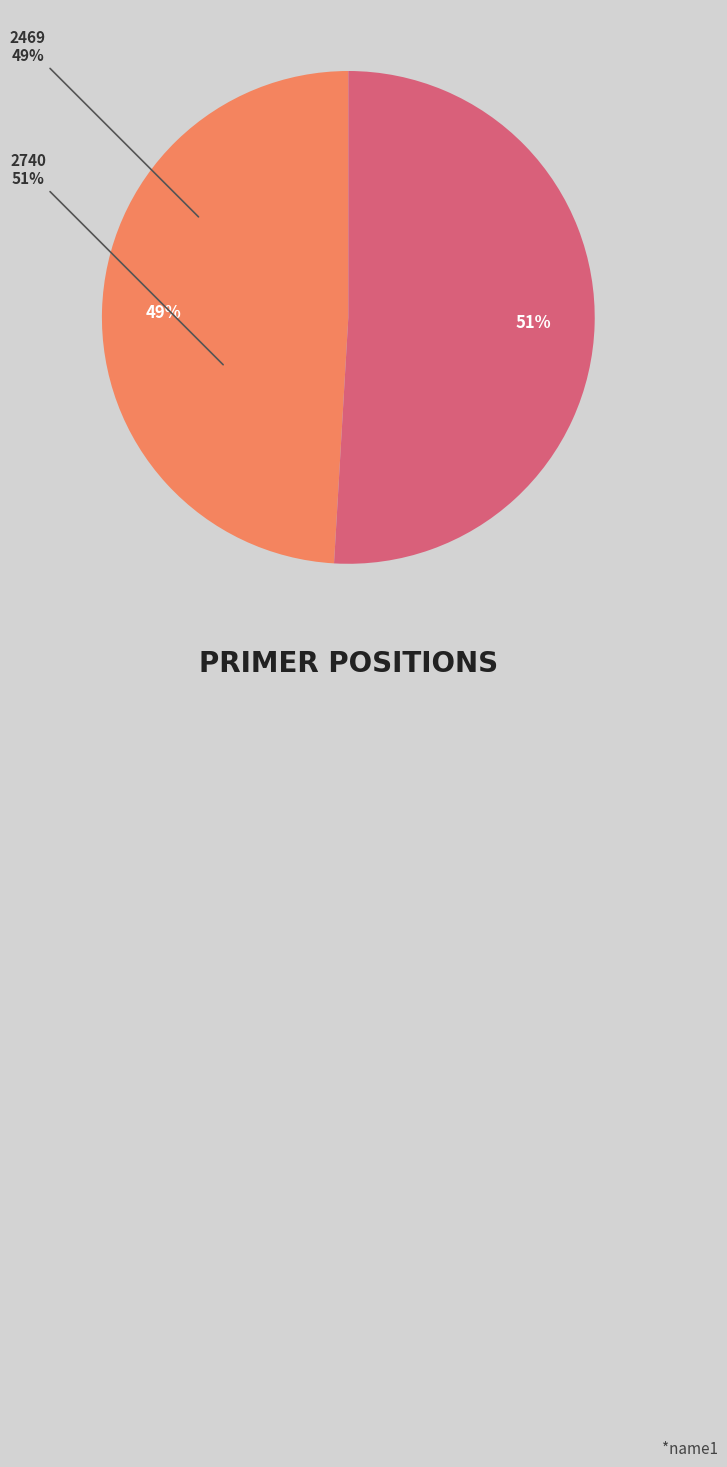

Is it true that 2469 is 55% of the pie?

False